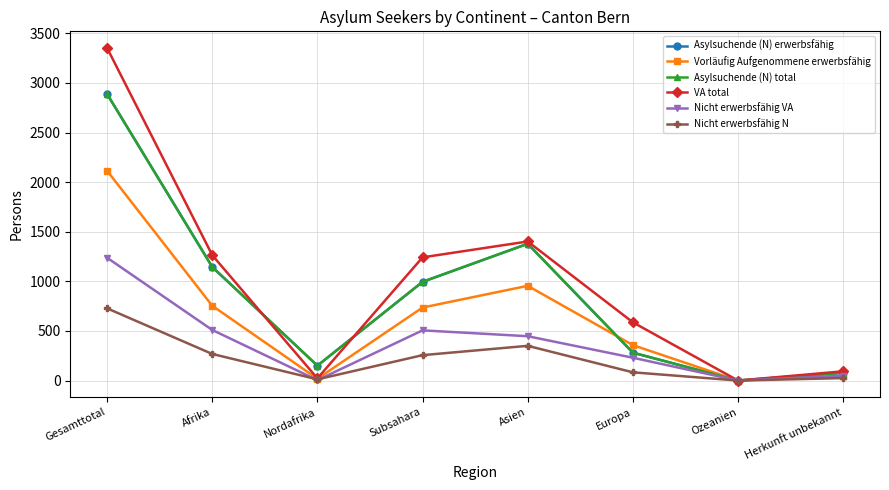

Rank the series by their maximum value, from highest to lowest.

VA total, Asylsuchende (N) erwerbsfähig, Asylsuchende (N) total, Vorläufig Aufgenommene erwerbsfähig, Nicht erwerbsfähig VA, Nicht erwerbsfähig N